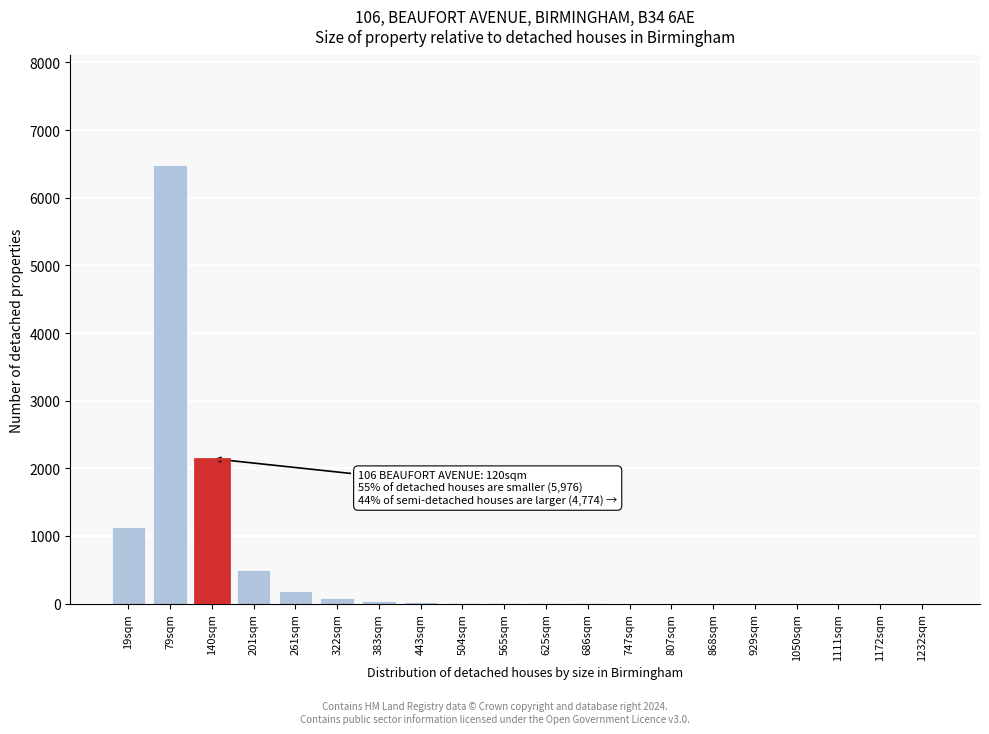

What is the sum of all values?

10611